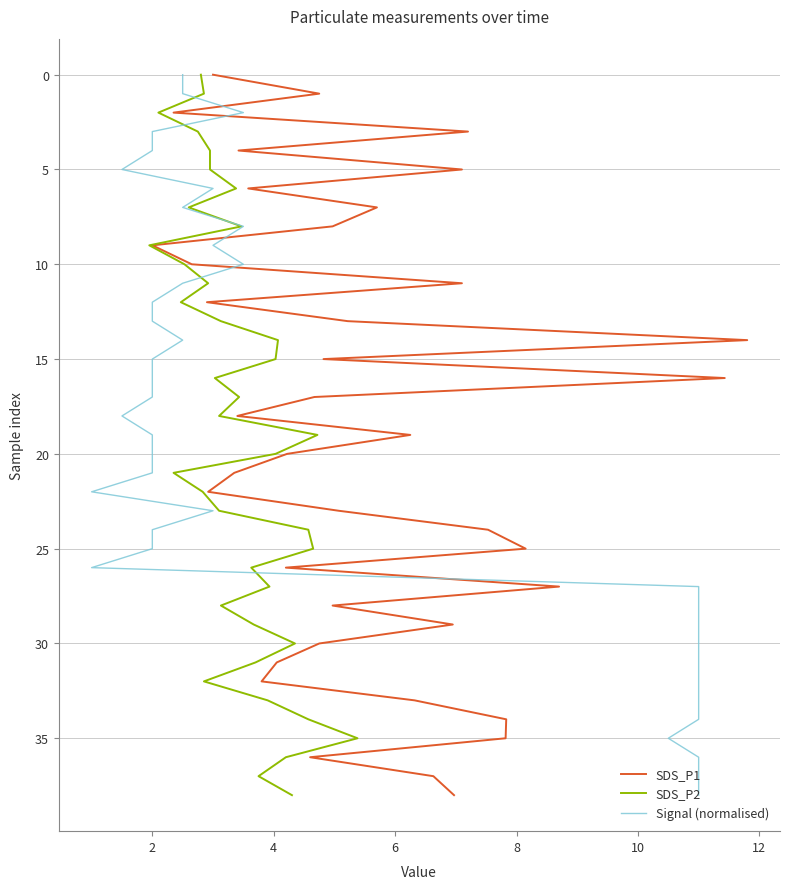

What are all the series names shown in the legend?

SDS_P1, SDS_P2, Signal (normalised)